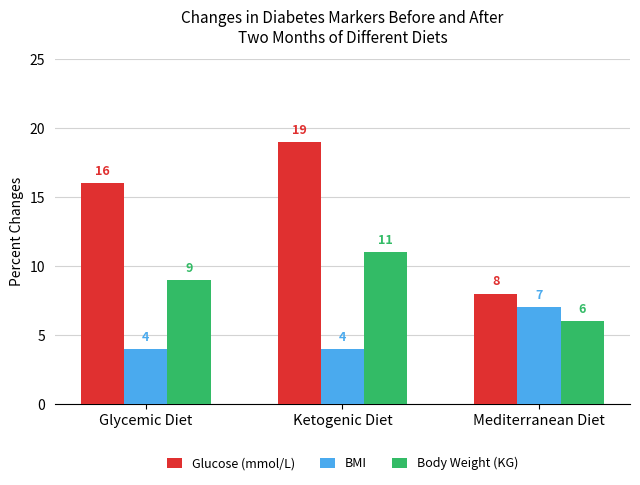

List the labels in order of Glucose (mmol/L) value, smallest first.

Mediterranean Diet, Glycemic Diet, Ketogenic Diet